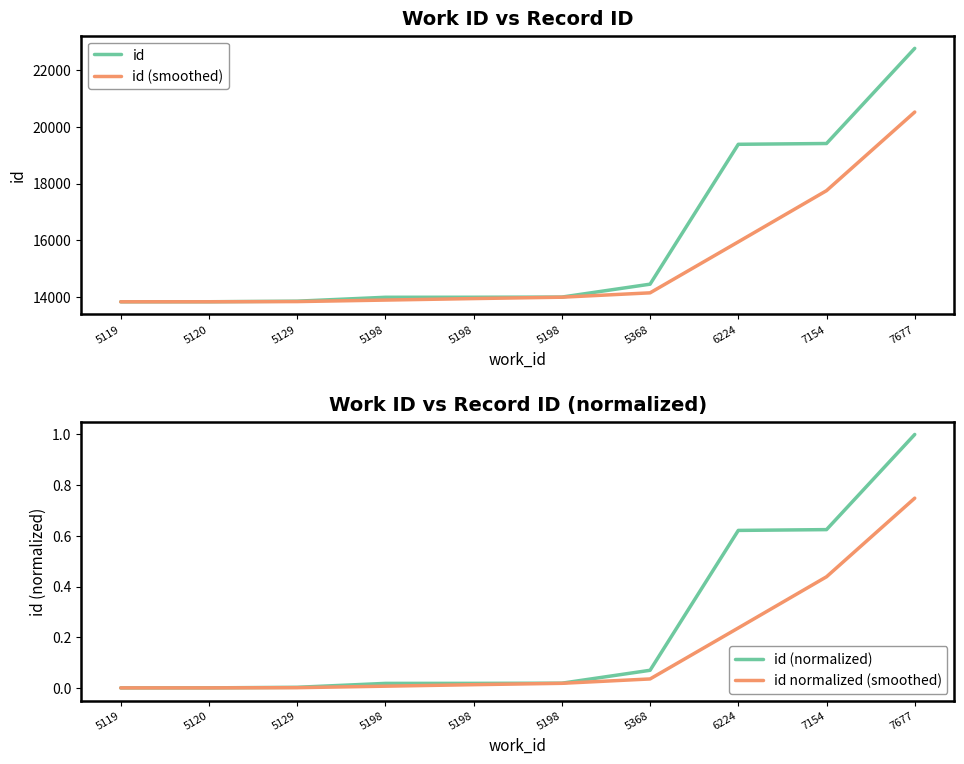

True or false: id normalized (smoothed) has more than 1 interior local peaks.

False